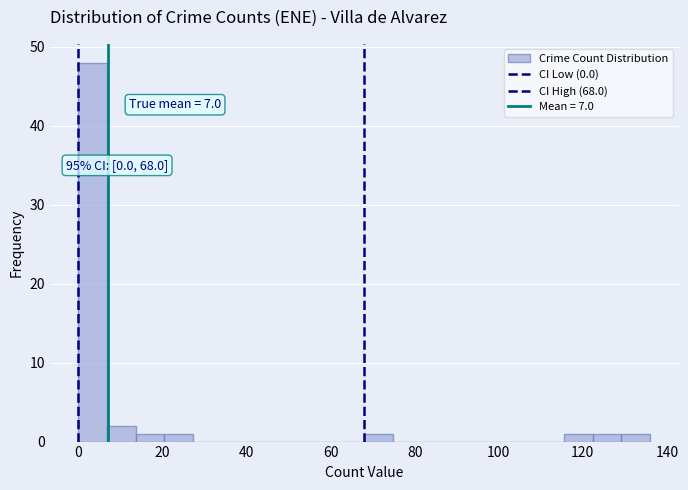

Read against the x-axis, roughly where is the centre of the tallest bar?

4